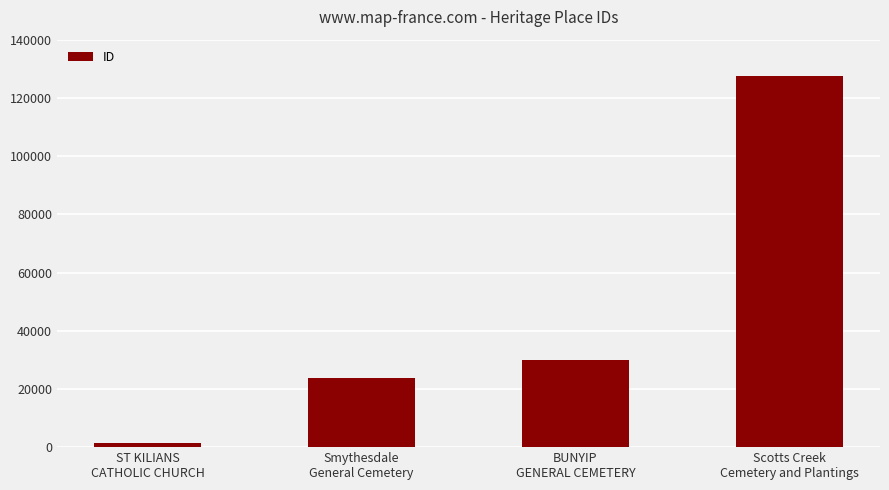

At which label is the value closest to 64350?

BUNYIP
GENERAL CEMETERY